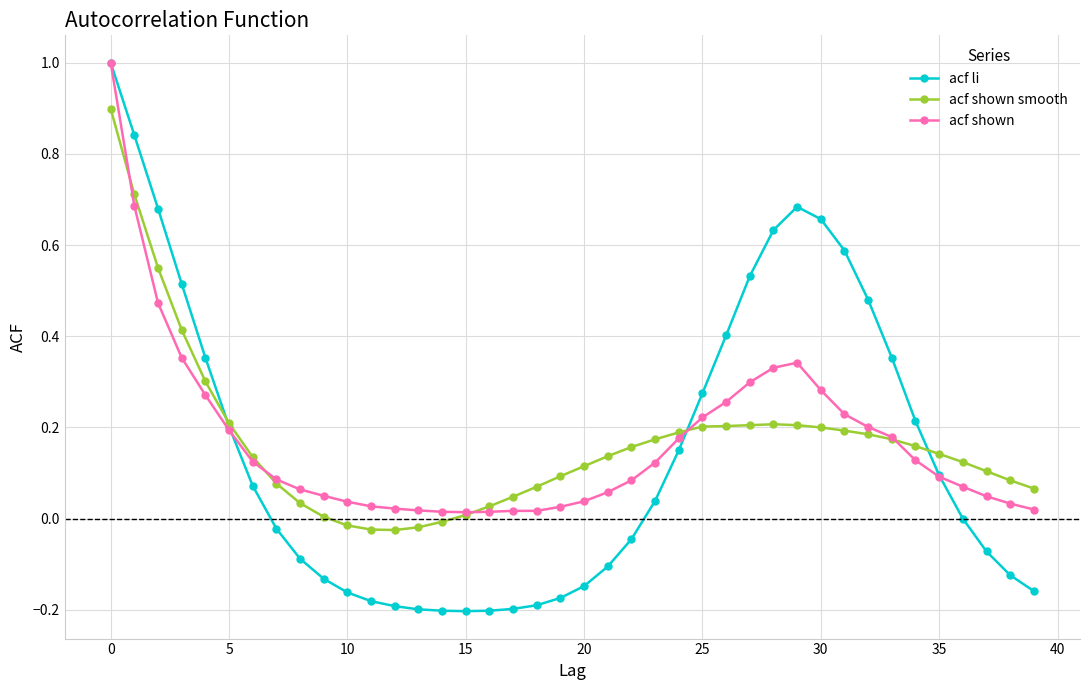

What is the maximum value shown in the chart?

1.0